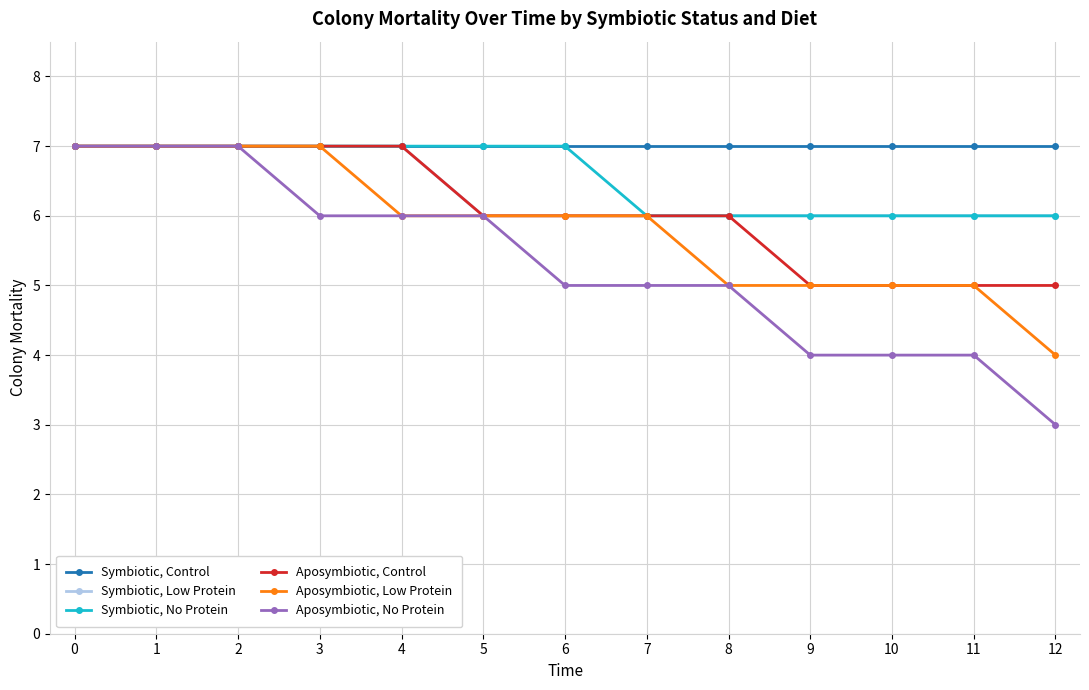

What is the value of the Symbiotic, Low Protein point at the 13th from the left?

6